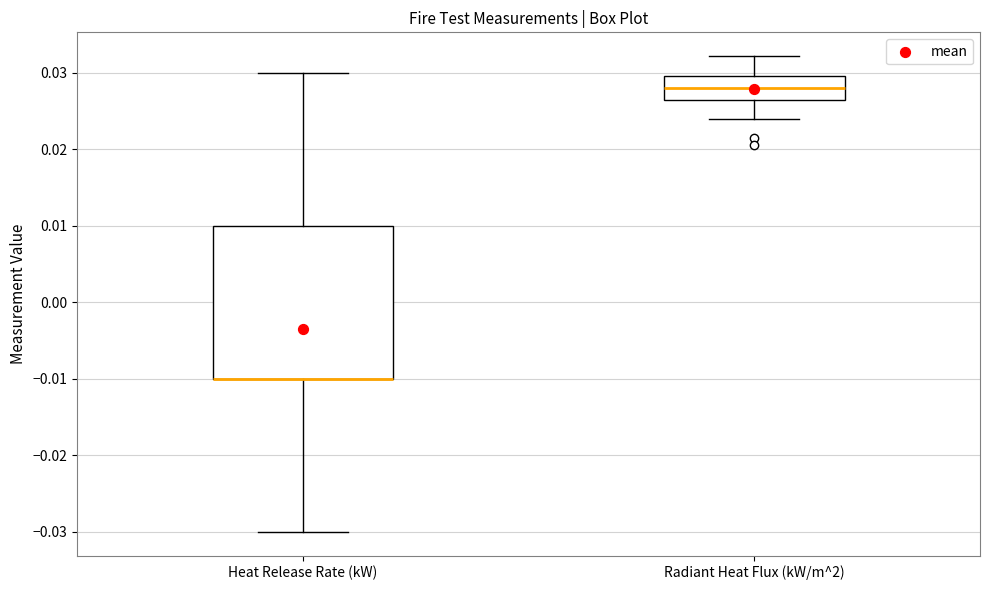

Which box is the tallest, from its lower edge to its upper edge?

Heat Release Rate (kW)